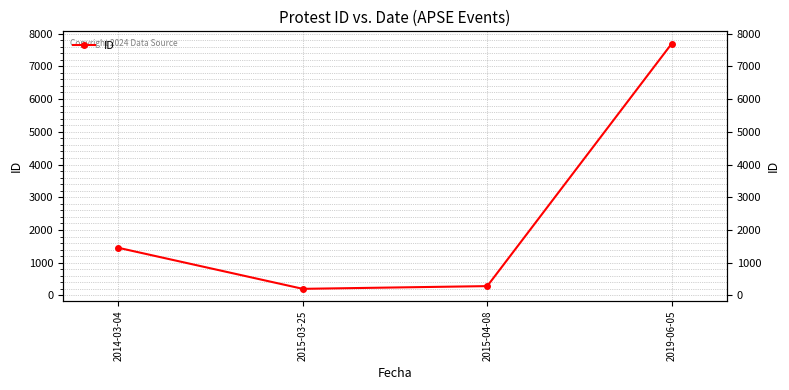

What is the sum of the values at 2014-03-04 and 2015-04-08?

1743